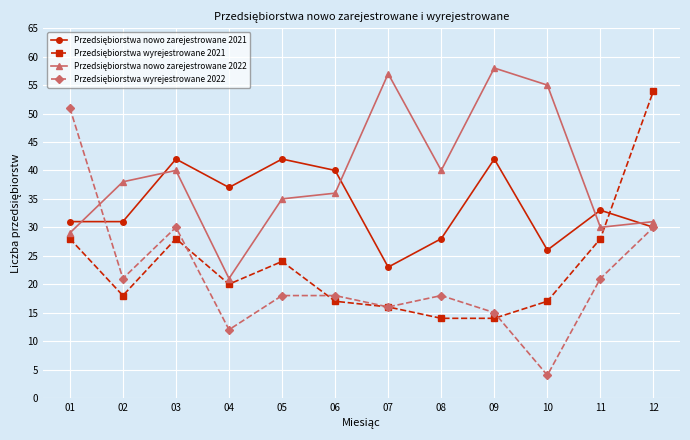

What is the spread (max minus min) of values at 07?

41